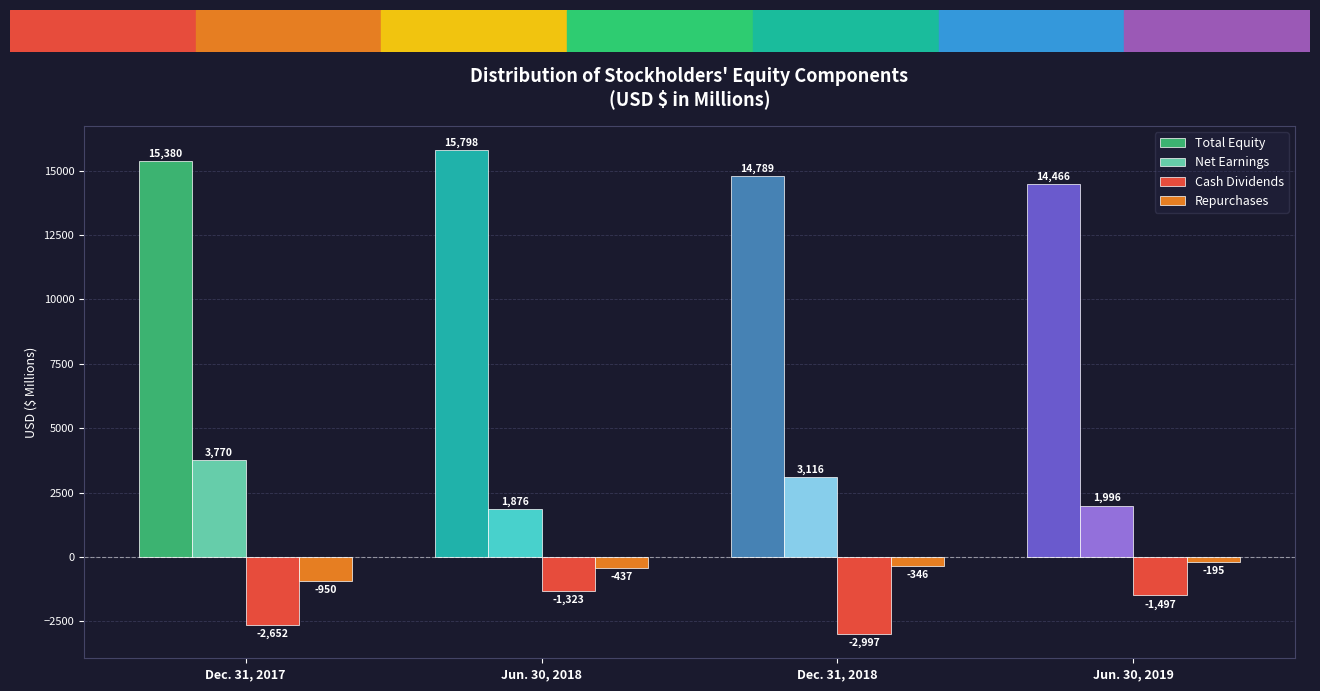

What is the difference between the Total Equity values at Jun. 30, 2019 and Dec. 31, 2017?

914